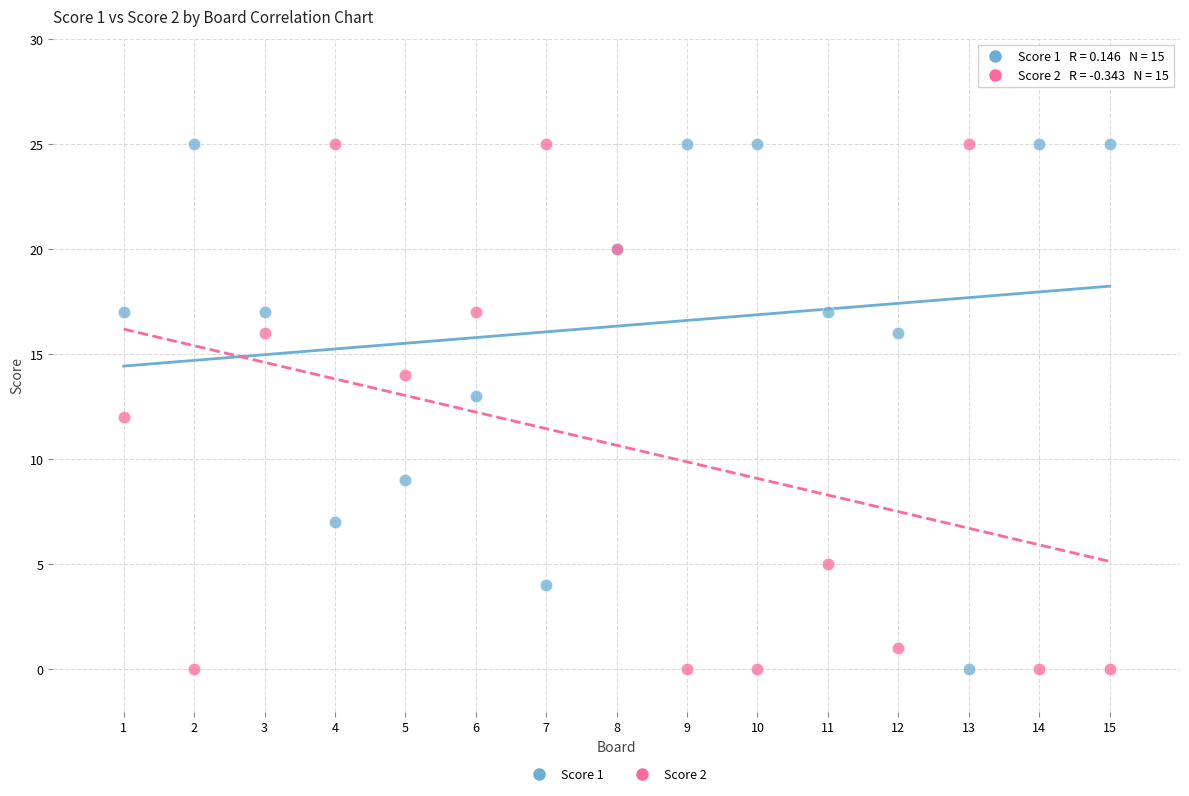

What are all the series names shown in the legend?

Score 1, Score 2